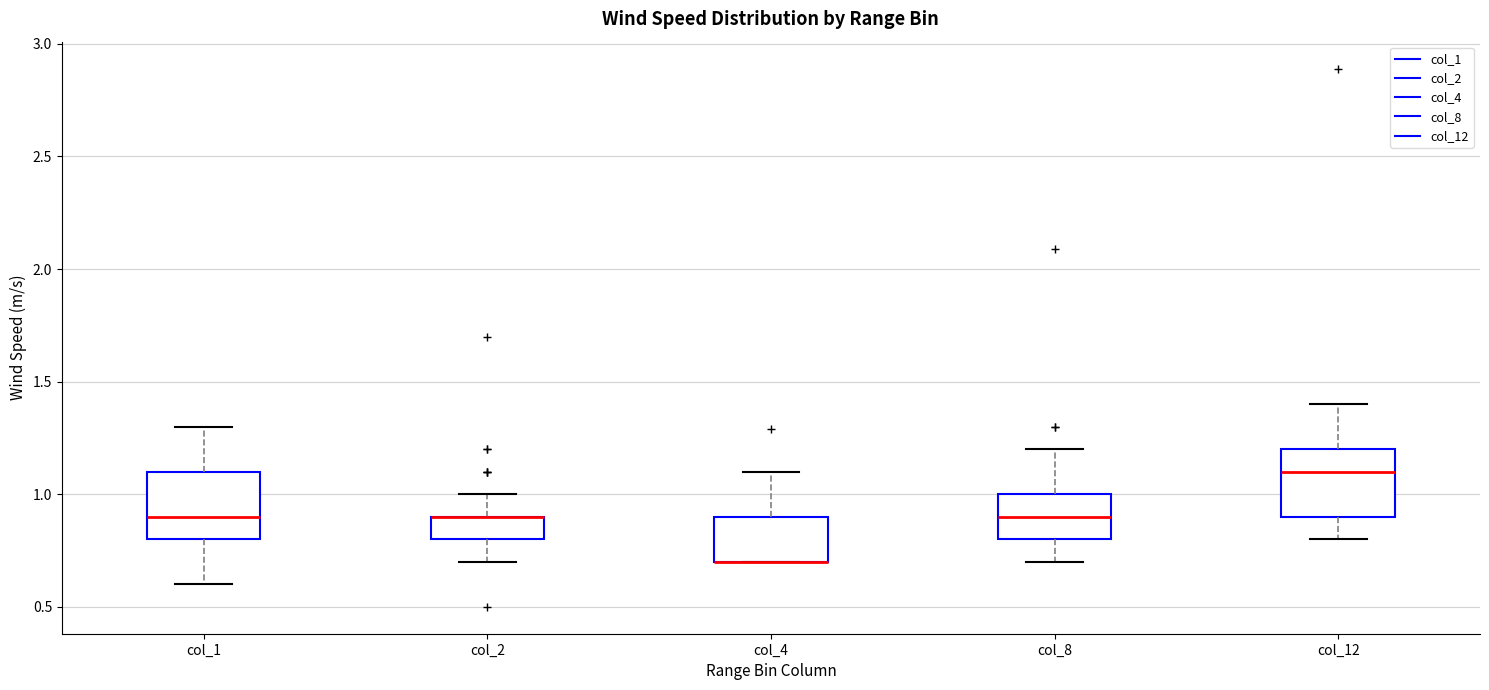

Where is the lower edge of the box for col_4 on the y-axis? The values are not printed on the chart, so give them approximately, as read against the axis.

0.7